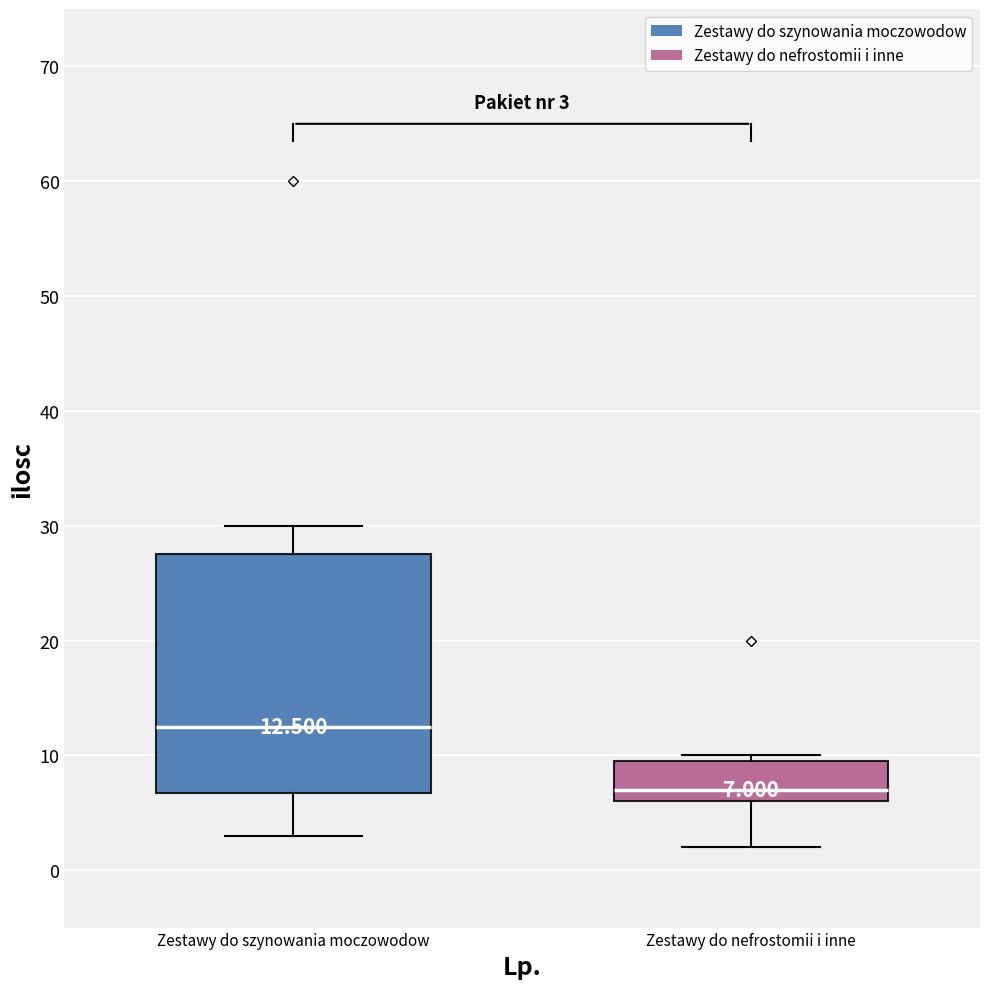

Comparing the boxes themselves (not the whiskers), which one is the tallest?

Zestawy do szynowania moczowodow